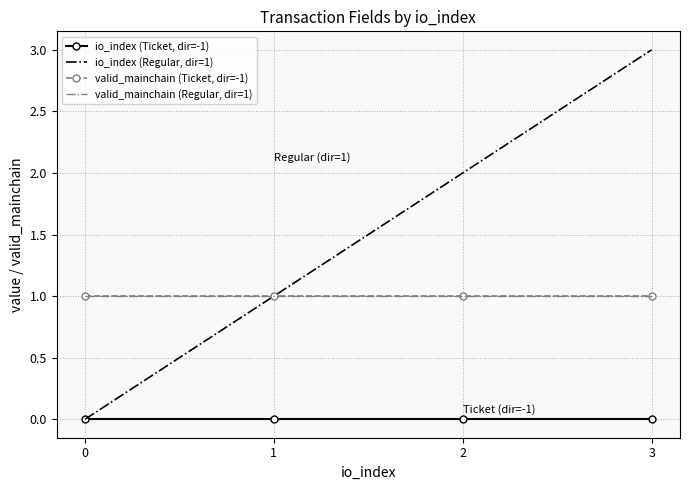

Rank the series by their maximum value, from highest to lowest.

io_index (Regular, dir=1), valid_mainchain (Ticket, dir=-1), valid_mainchain (Regular, dir=1), io_index (Ticket, dir=-1)